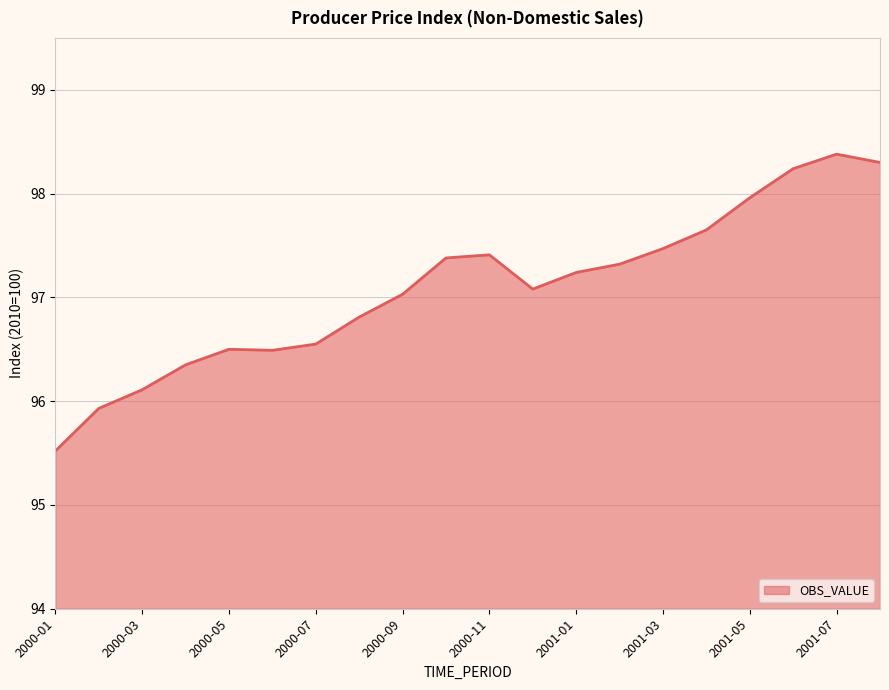

How many lines are shown in the chart?

1